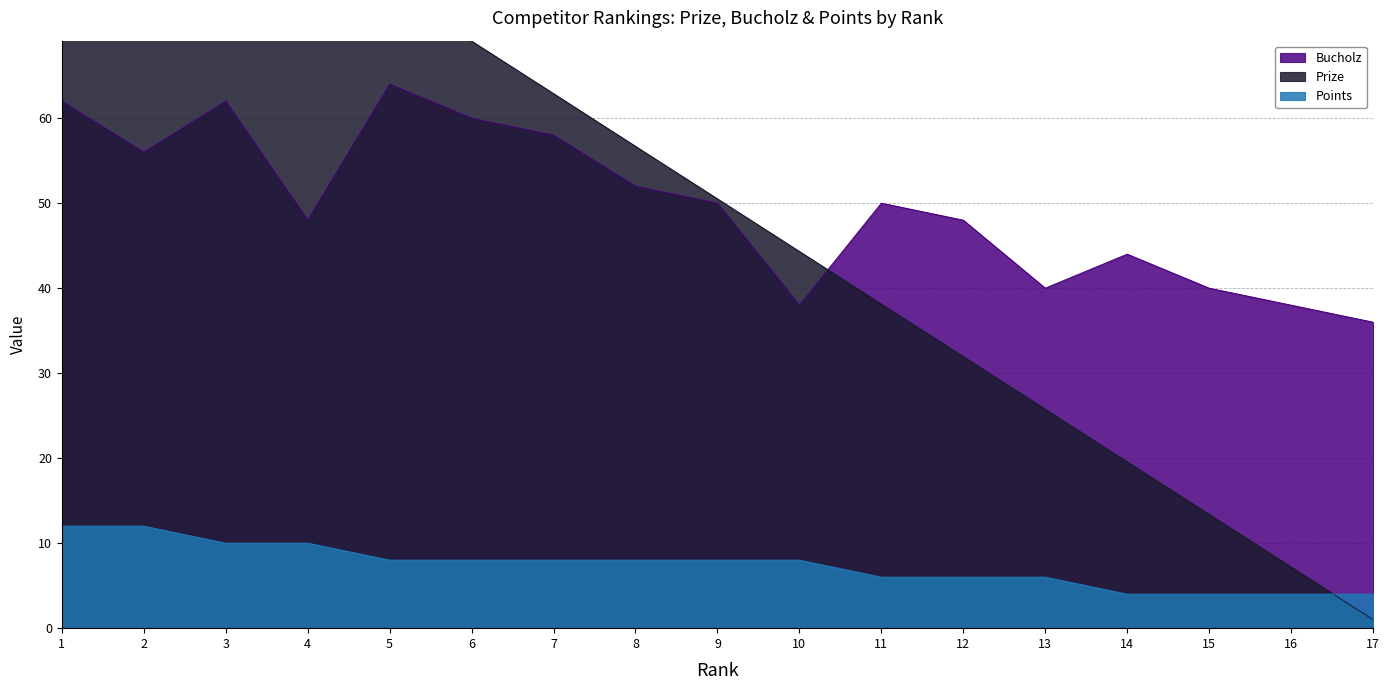

The value of Prize at 4 is 81.4. True or false?

True